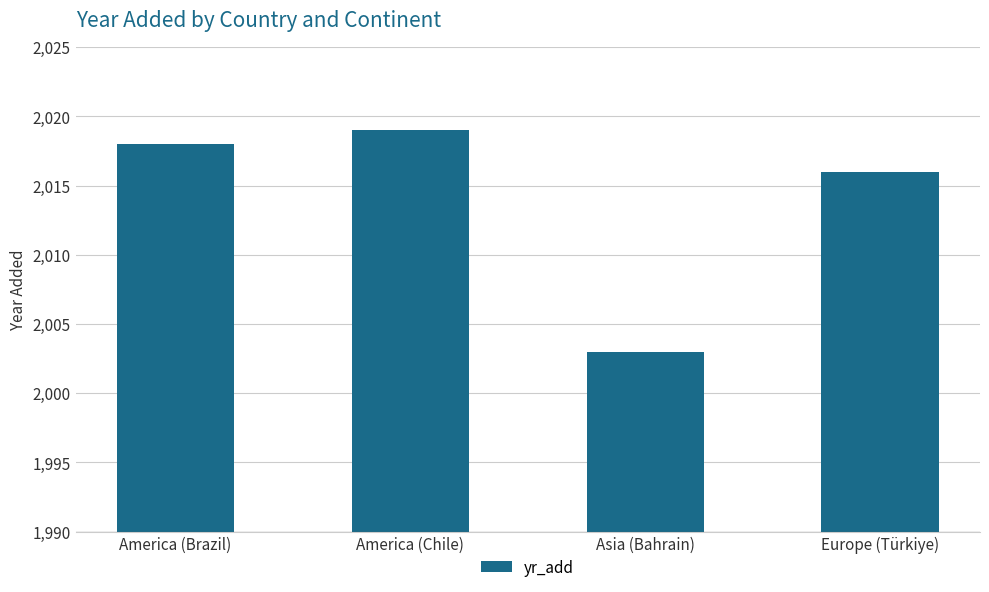

List the labels in order of value, smallest first.

Asia (Bahrain), Europe (Türkiye), America (Brazil), America (Chile)